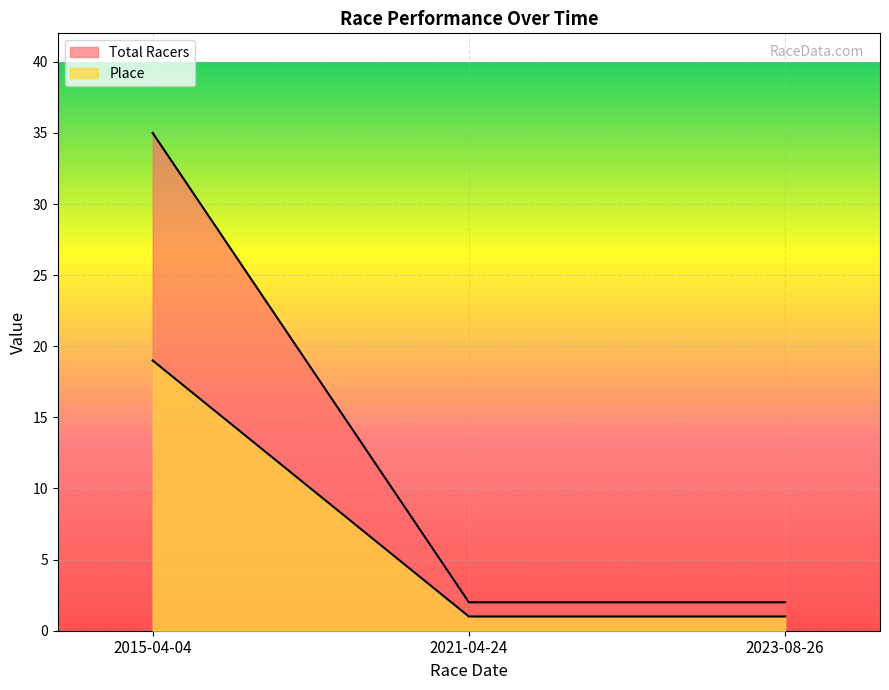

The value of Place at 2021-04-24 is 1. True or false?

True